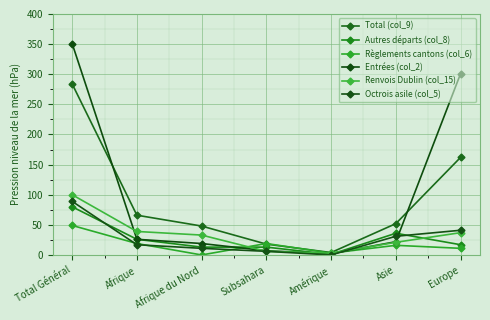

Rank the series by their maximum value, from highest to lowest.

Entrées (col_2), Total (col_9), Renvois Dublin (col_15), Octrois asile (col_5), Autres départs (col_8), Règlements cantons (col_6)